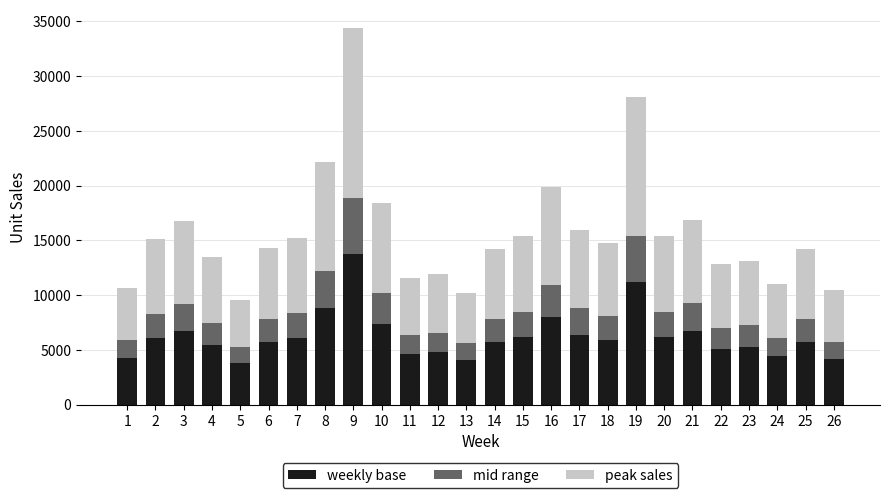

What is the total value across all series at 21?

16843.0